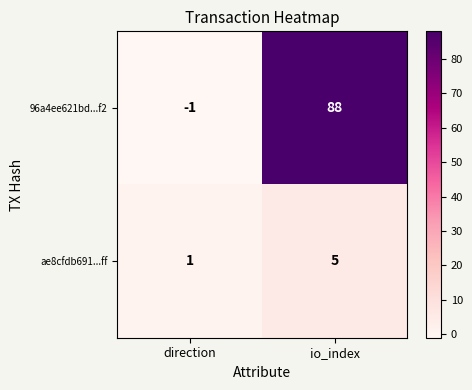

Which series has the largest total across all categories?

96a4ee621bd...f2